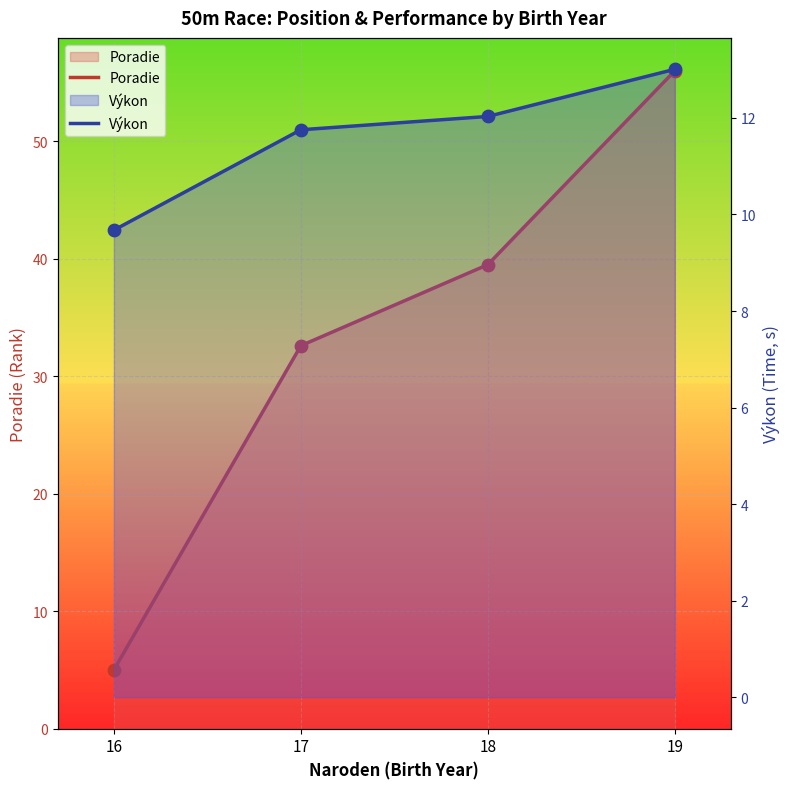

Which series reaches the maximum Y coordinate?

Poradie